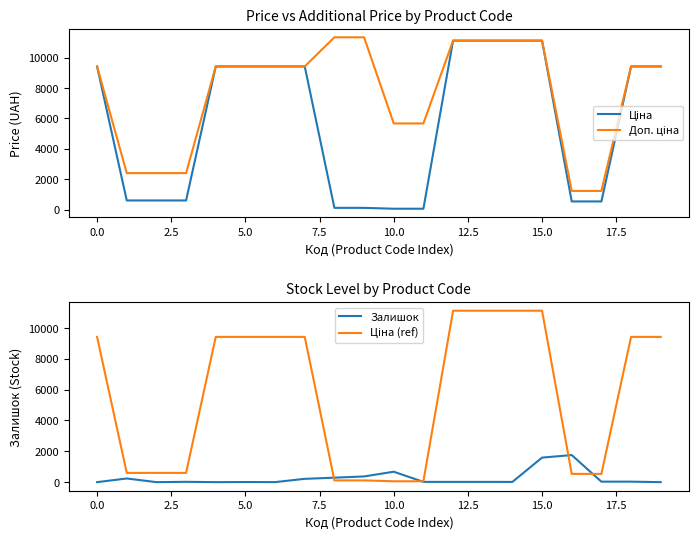

What is the highest value of the Залишок series?

1756.0